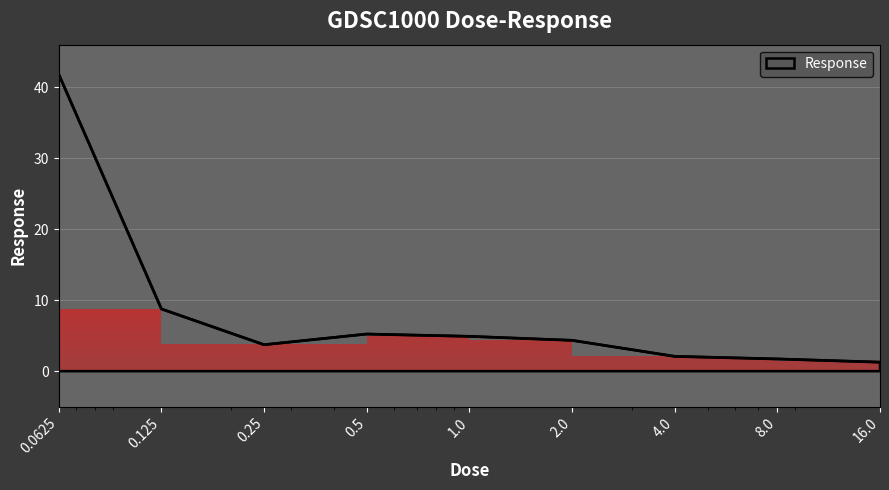

What is the difference between the maximum and minimum values?

40.5